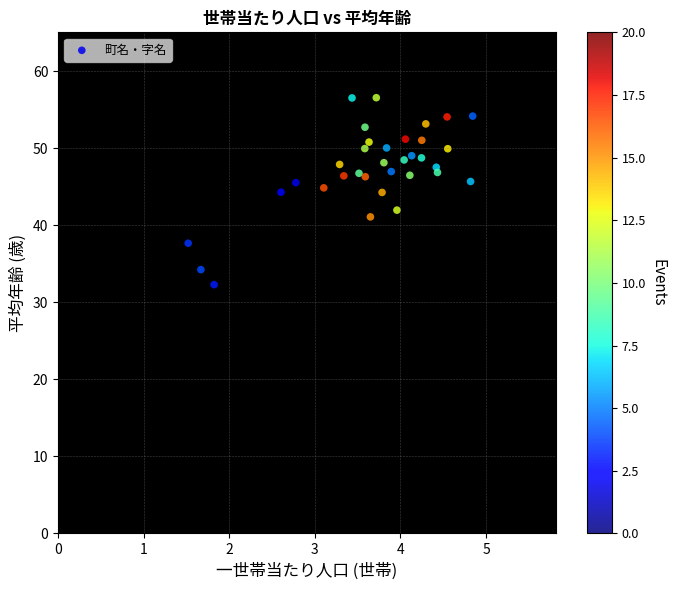

What is the range of Y values (max minus min)?

24.3